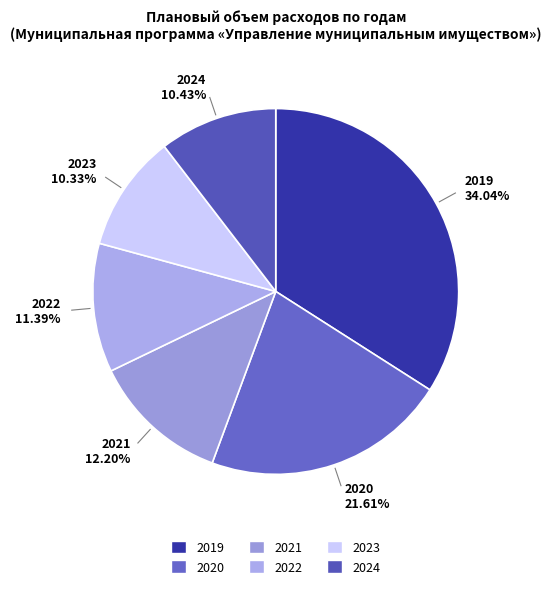

Which slice is the largest?

2019